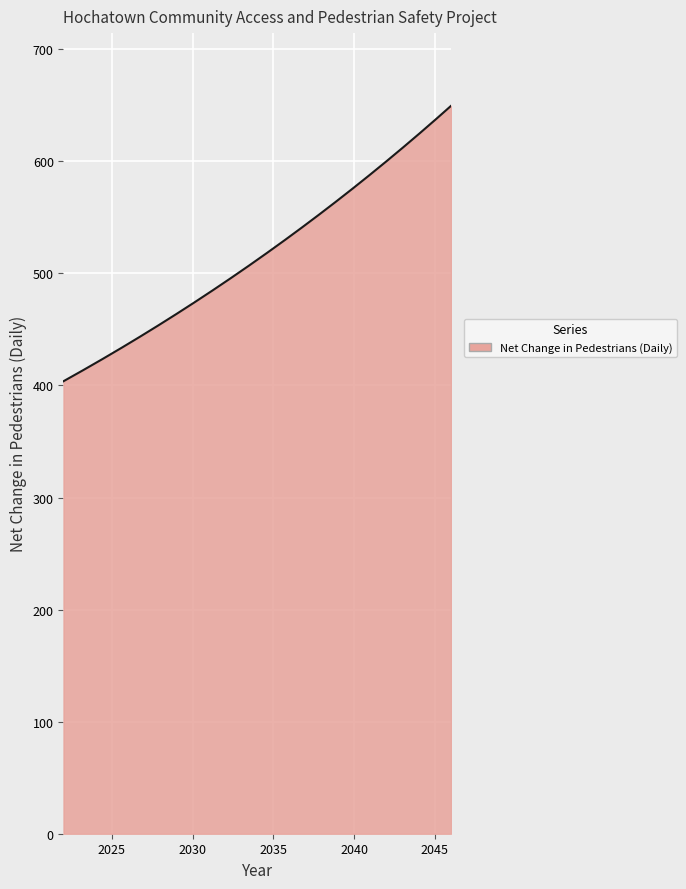

Count the number of data series in this chart.

1